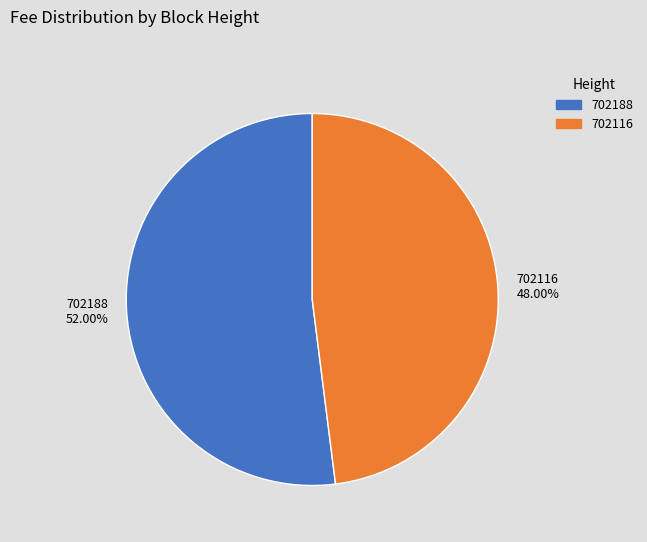

Combined, what portion of the pie is 702188 and 702116?

100.0%